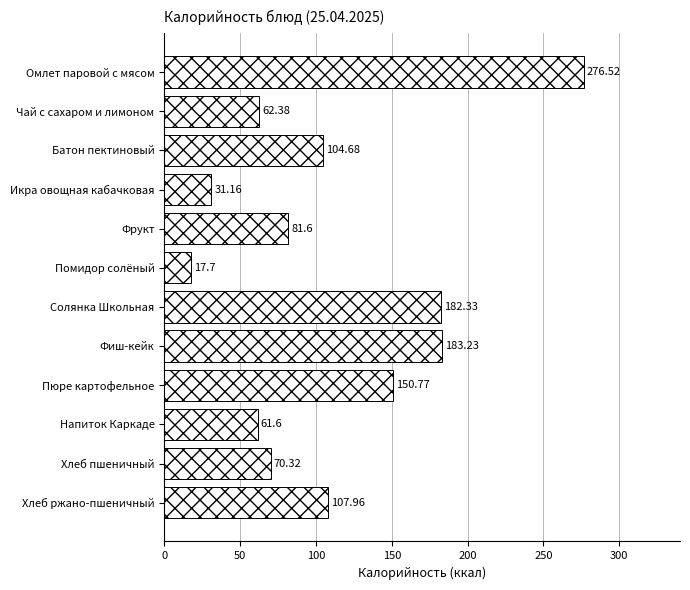

Are the bars horizontal?

Yes